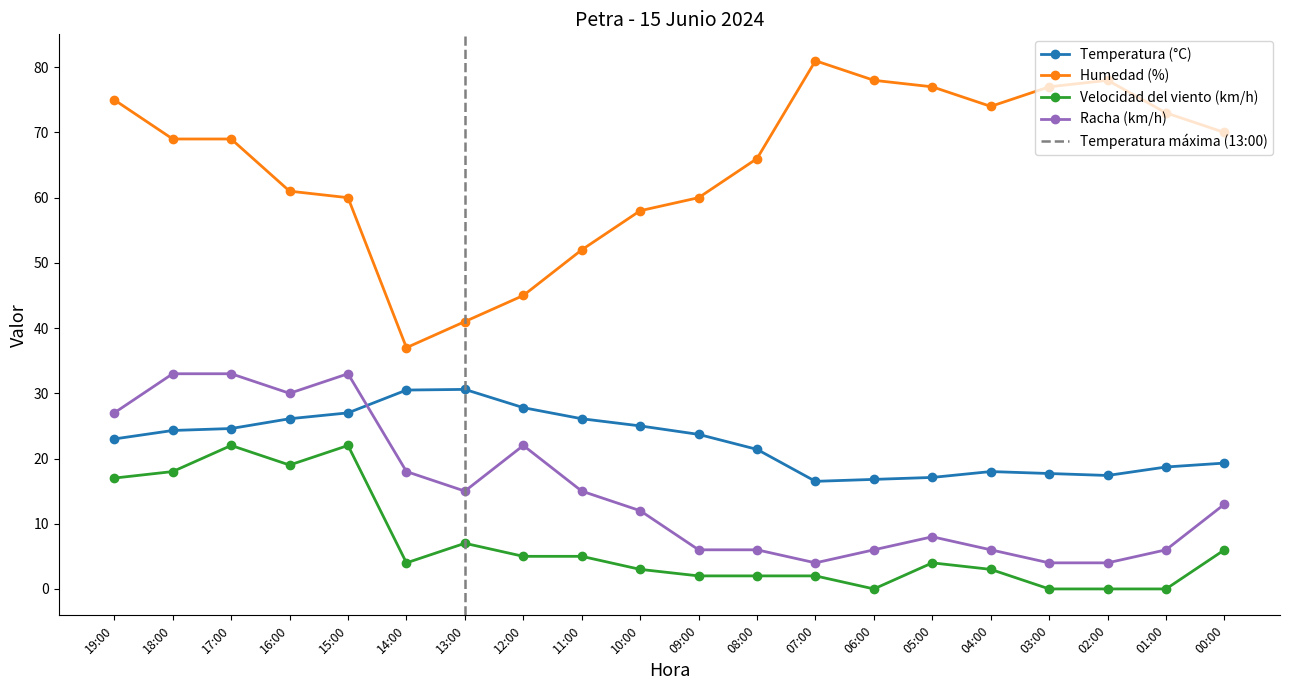

How many intersections are there between Racha (km/h) and Temperatura (°C)?

1